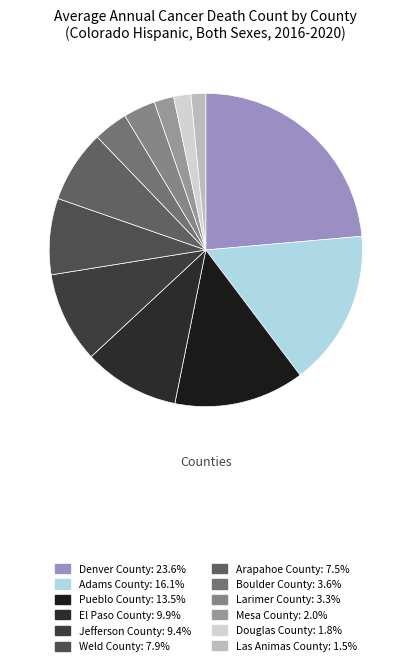

To the nearest percent, what is the difference between the largest and smallest slice percentages?

22%